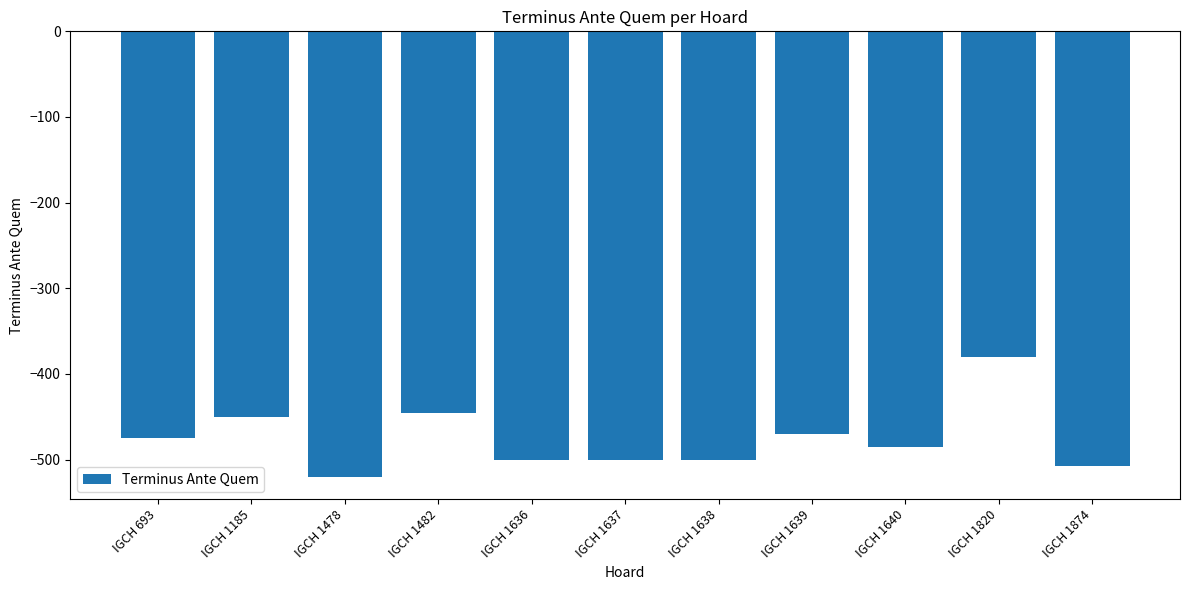

Is it true that the value at IGCH 1185 is -450?

True